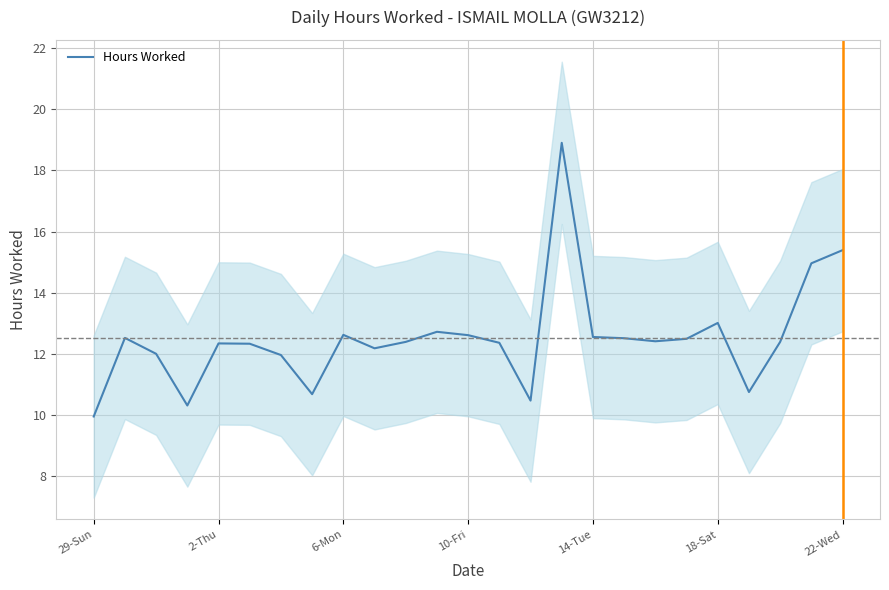

How many interior local valleys (lower than both neighbors) does the data have?

6